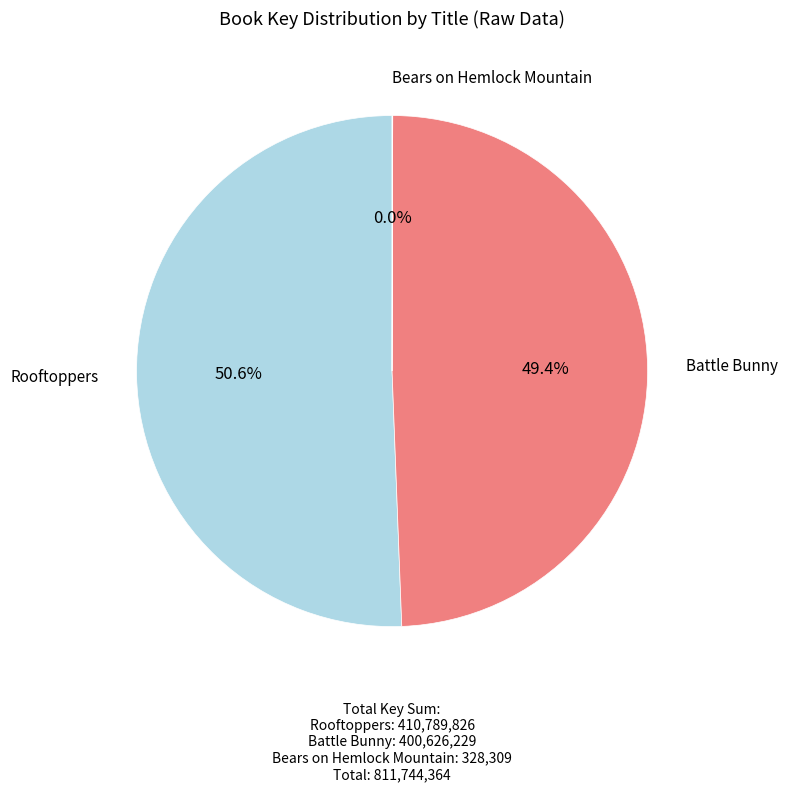

Does any single category account for the majority?

Yes